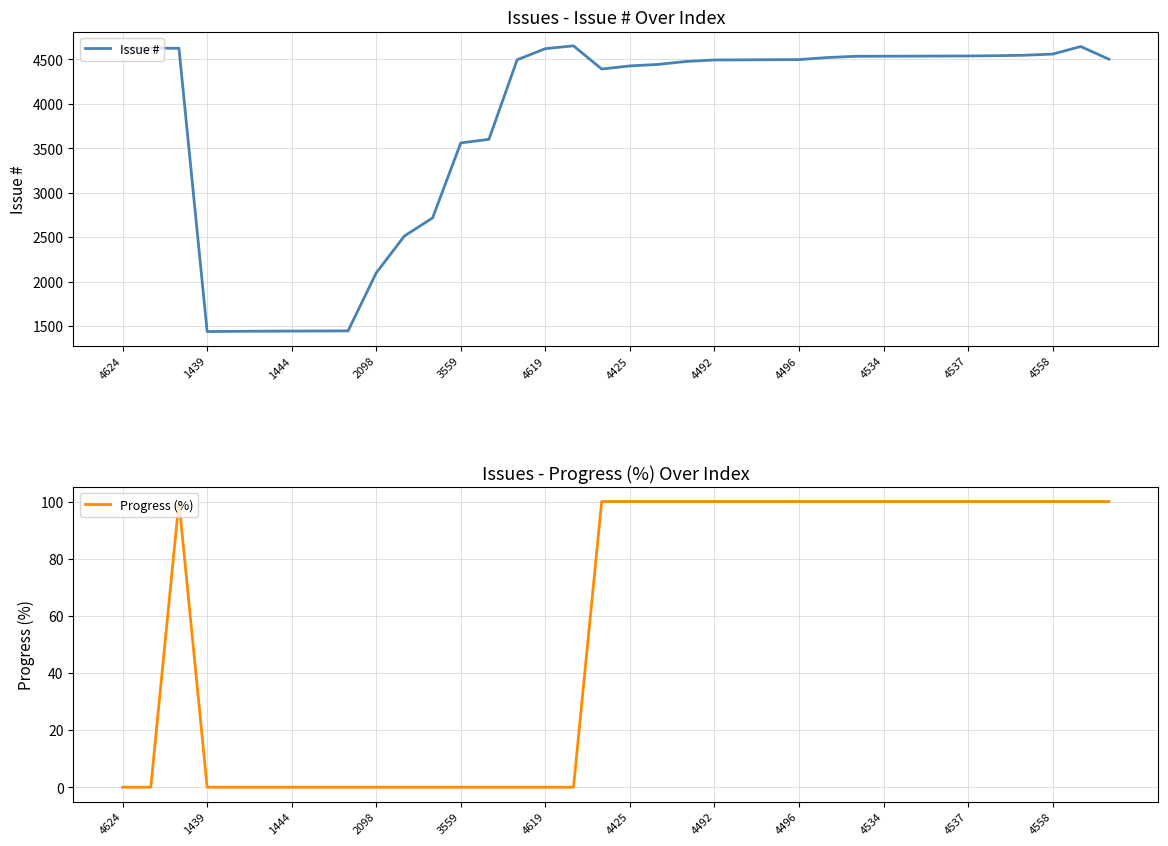

The Issue # series shows 4624 at 4624. True or false?

True